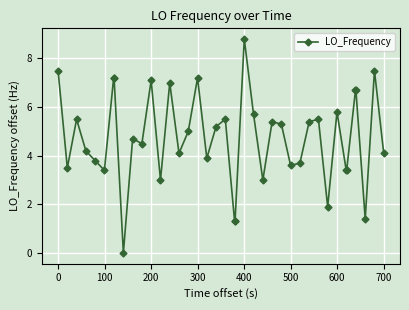

What is the difference between the maximum and minimum values?

8.8